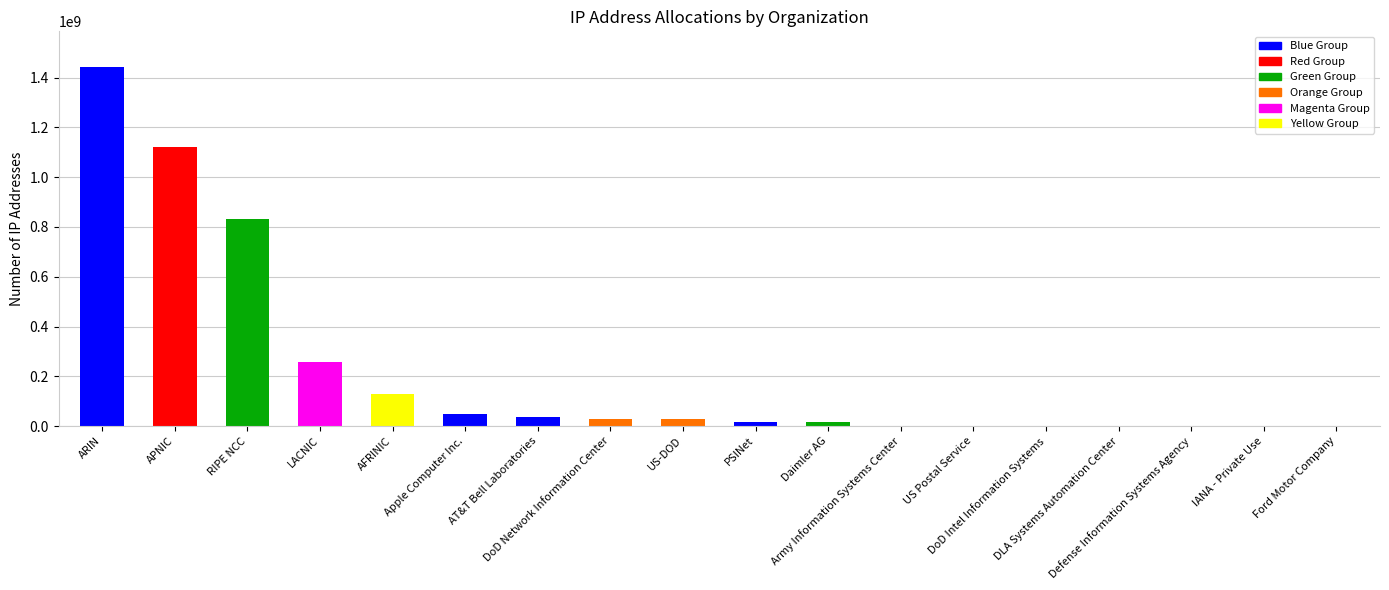

What value does the data have at RIPE NCC, to the nearest 100?

832791800